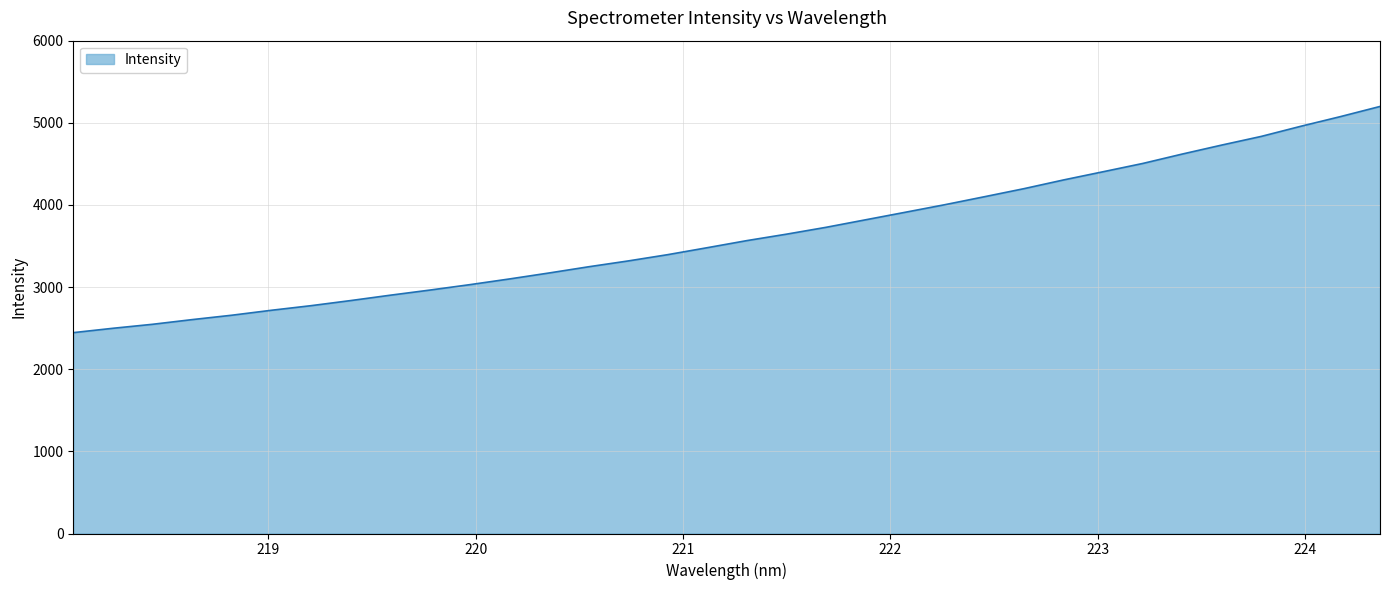

What is the difference between the maximum and minimum values?

2753.6